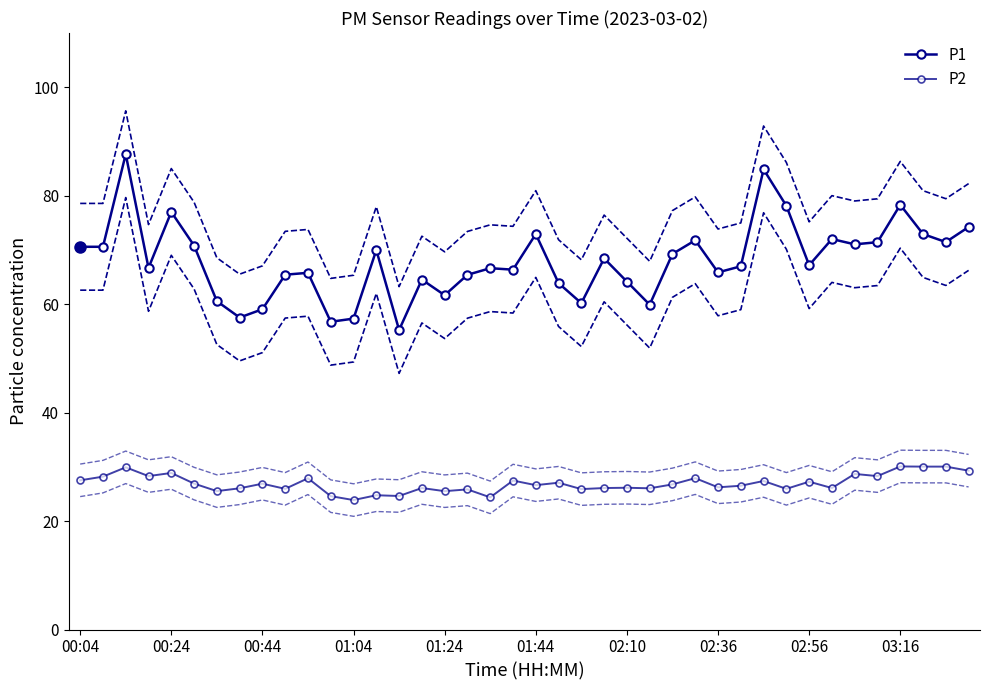

Which has a higher value, 13 or 17?

13